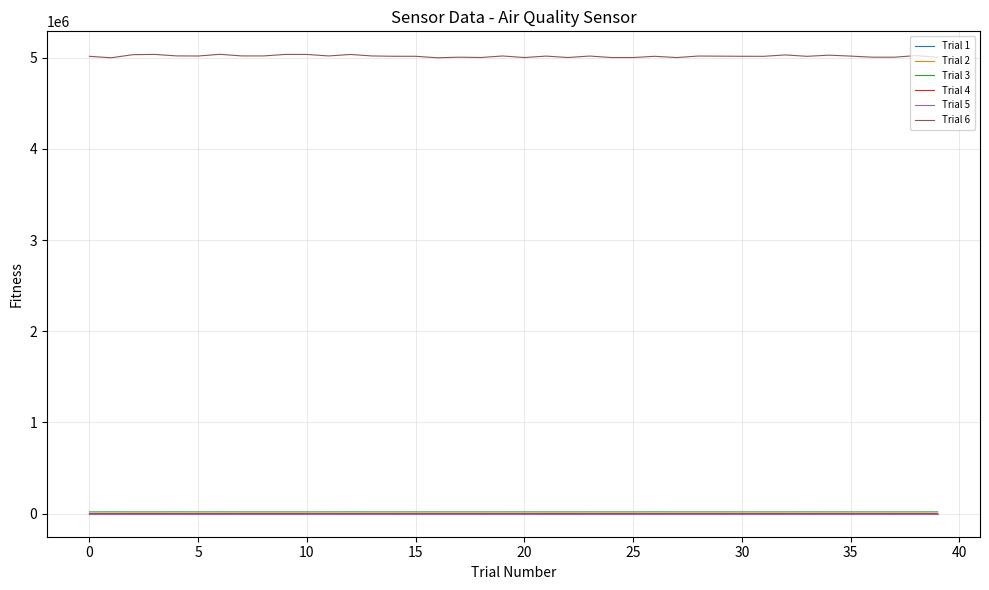

How many lines are shown in the chart?

6